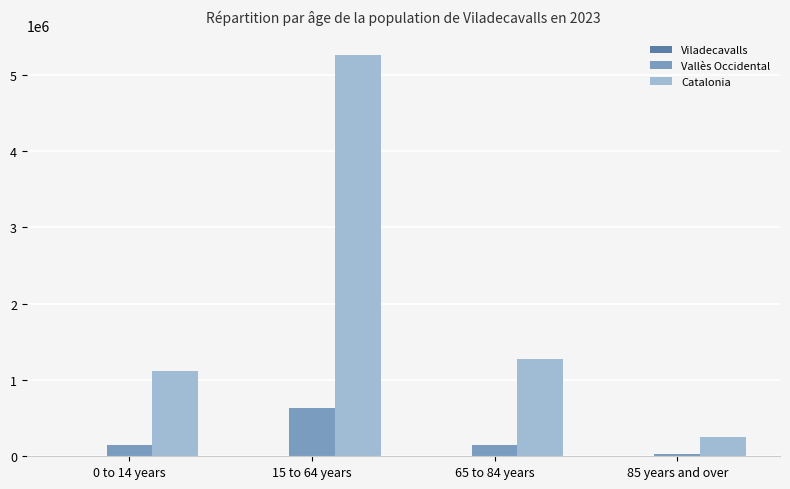

How many groups of bars are there?

4